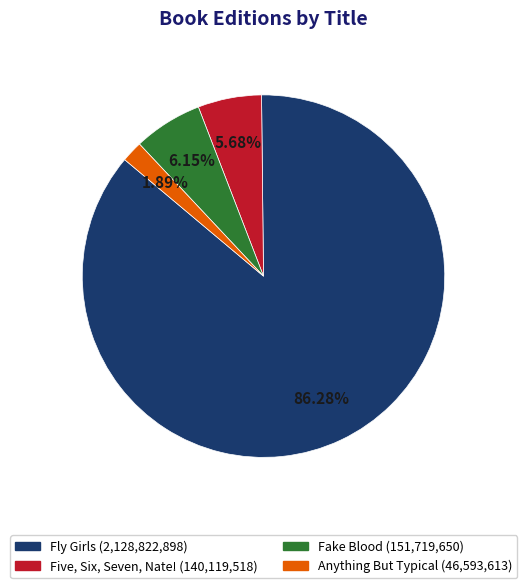

Which slice is the largest?

Fly Girls